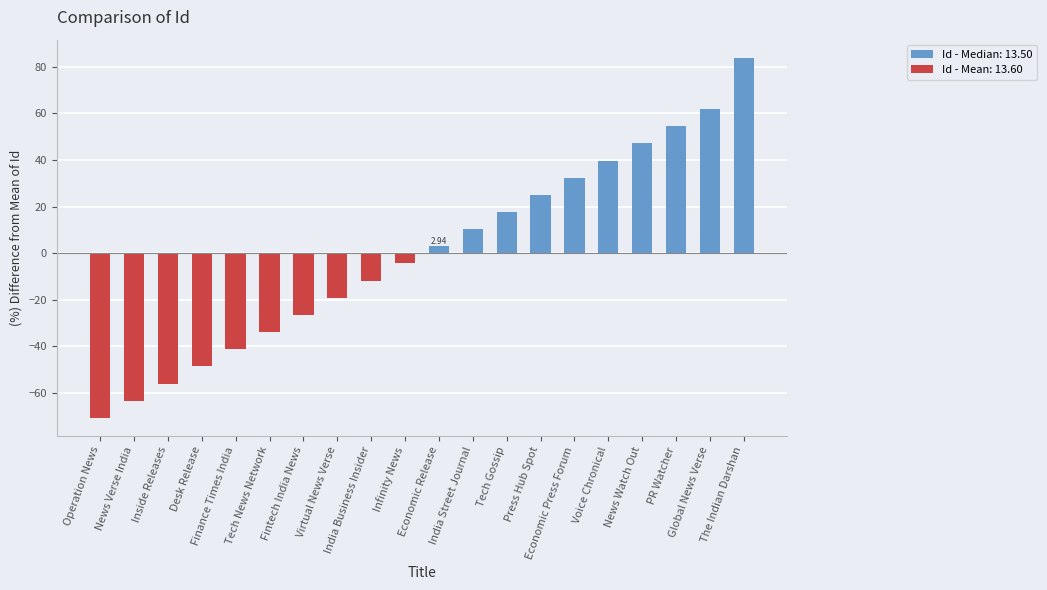

How many positive values are there?

10